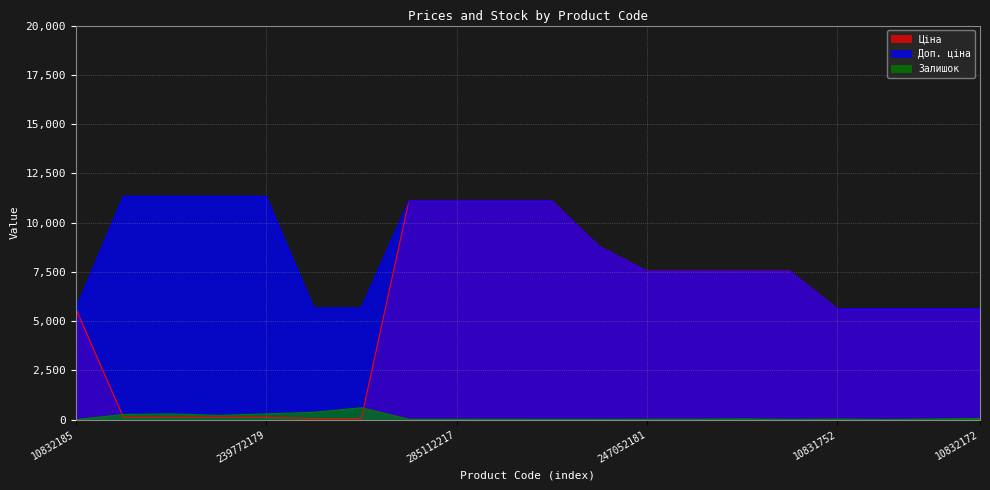

What is the sum of all Залишок values?

2313.0